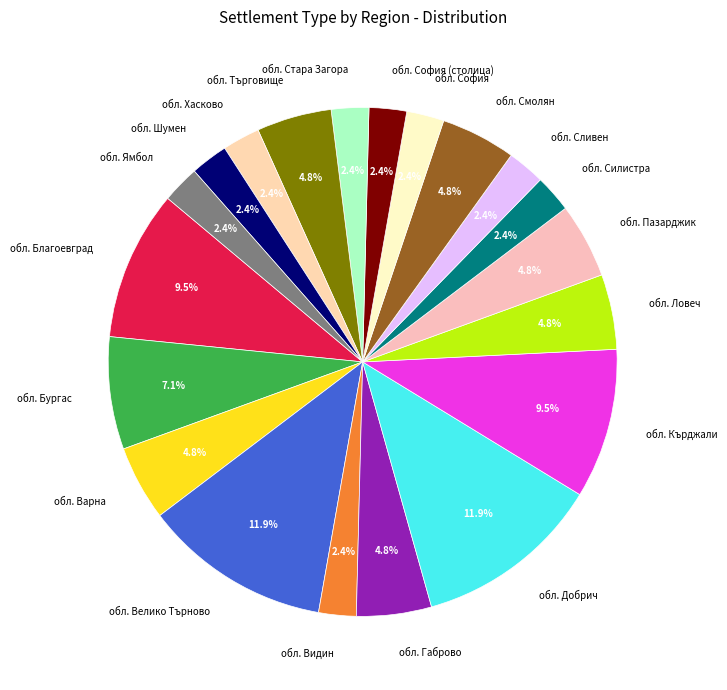

Between обл. Шумен and обл. Ловеч, which is larger?

обл. Ловеч